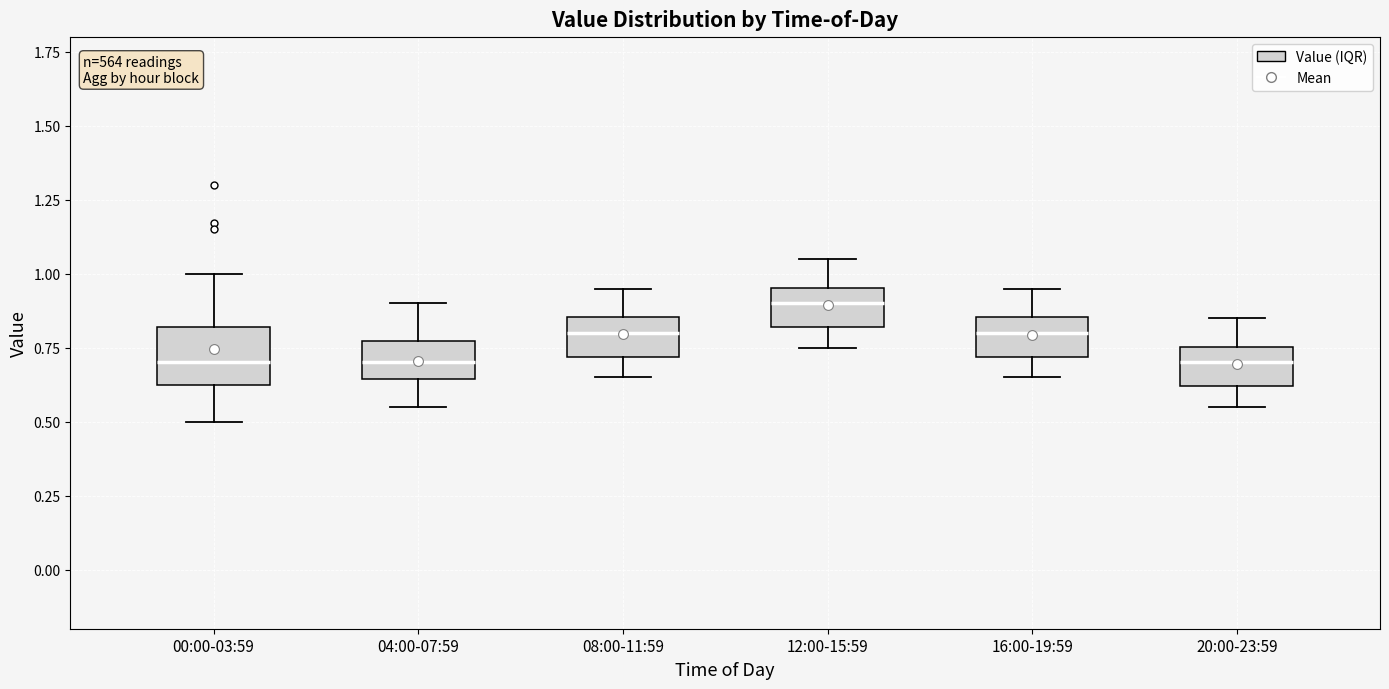

Reading left to right, transcribe this box plot: for each box, give where its median line is, the range the box spans, and where its two whiskers end, as read against the y-axis. The values are not printed on the chart, so give them approximately, as read against the axis.

00:00-03:59: median 0.70, box 0.60 to 0.80, whiskers 0.50 to 1.00
04:00-07:59: median 0.70, box 0.65 to 0.75, whiskers 0.55 to 0.90
08:00-11:59: median 0.80, box 0.70 to 0.85, whiskers 0.65 to 0.95
12:00-15:59: median 0.90, box 0.80 to 0.95, whiskers 0.75 to 1.05
16:00-19:59: median 0.80, box 0.70 to 0.85, whiskers 0.65 to 0.95
20:00-23:59: median 0.70, box 0.60 to 0.75, whiskers 0.55 to 0.85